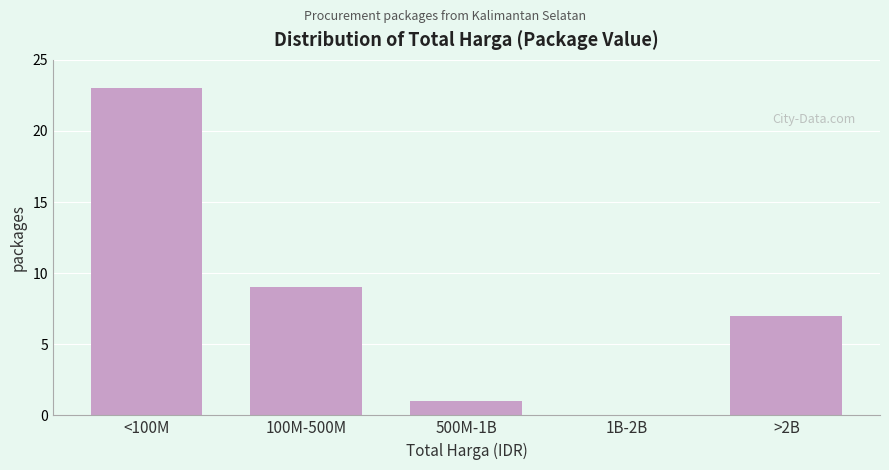

Reading left to right, what are all the values shown in this chart?

<100M=23	100M-500M=9	500M-1B=1	1B-2B=0	>2B=7